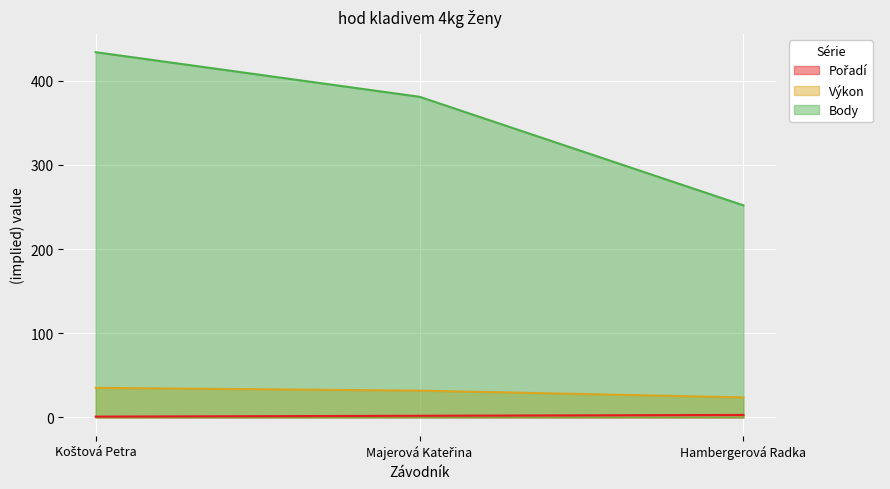

How many data points does each series have?

3